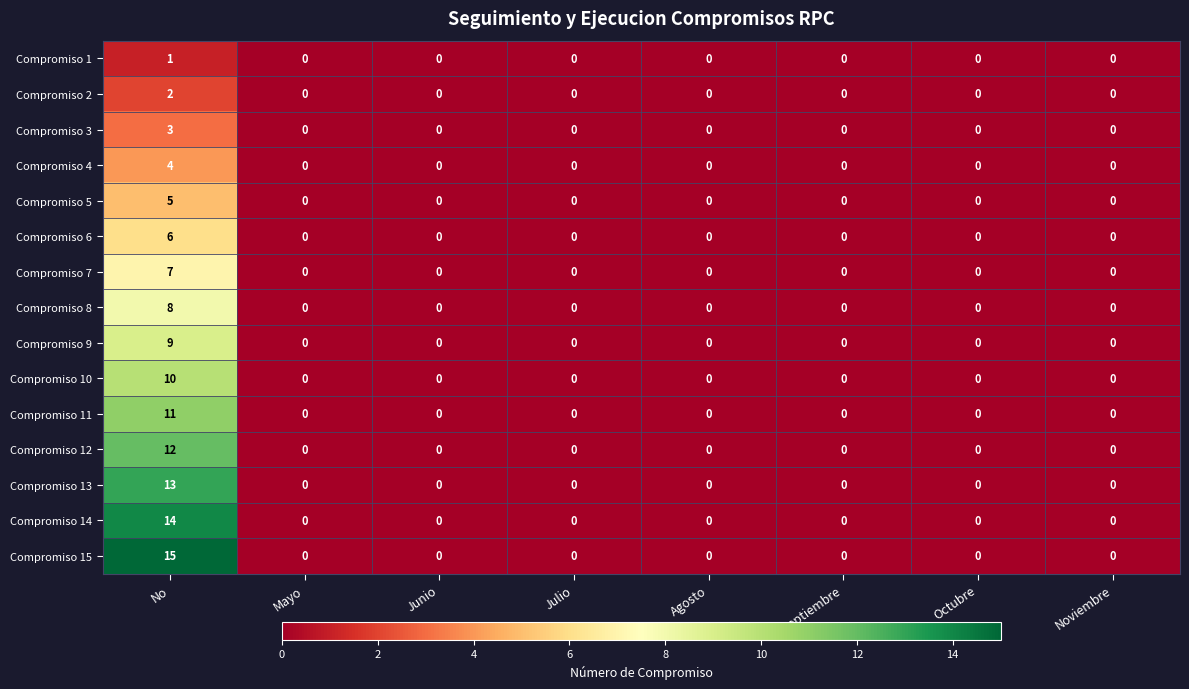

The value of Compromiso 1 at Agosto is 0. True or false?

True